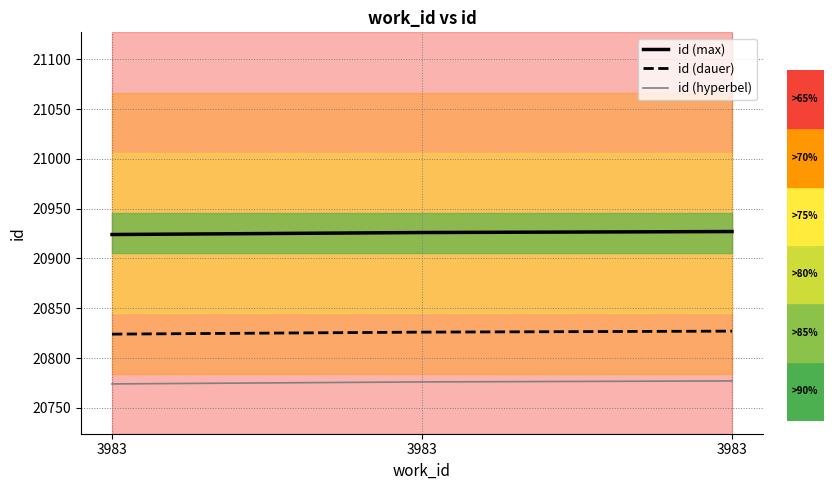

Reading right to left, extract all data points from this chart.

id (max): 20927	20926	20924
id (dauer): 20827	20826	20824
id (hyperbel): 20777	20776	20774